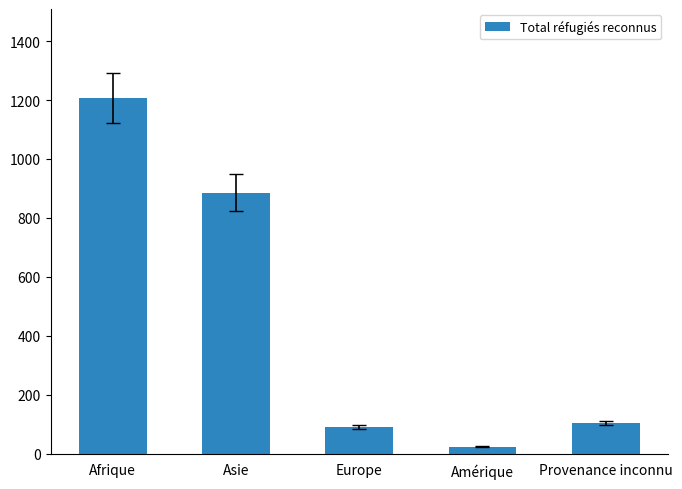

At which label is the value closest to 615?

Asie